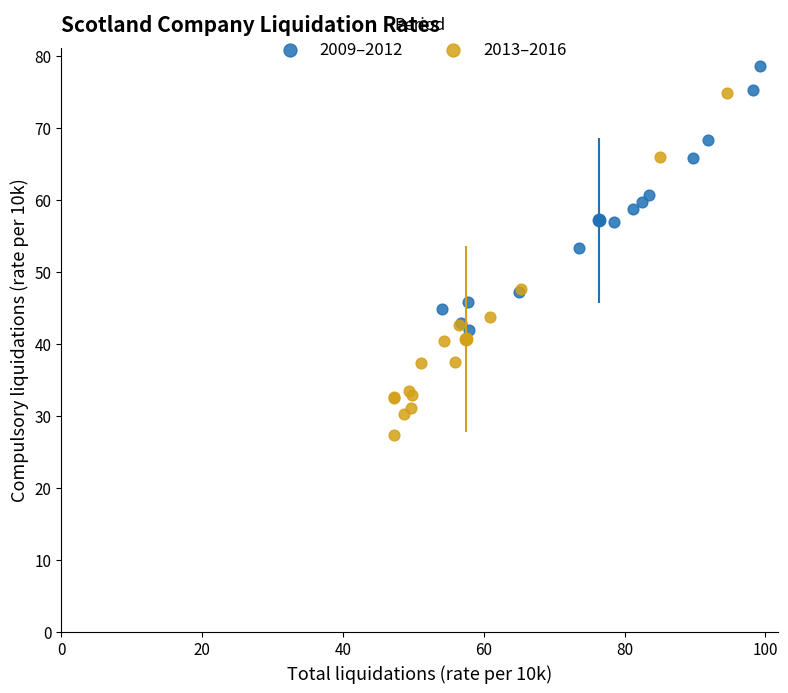

Which series reaches the minimum Y coordinate?

2013–2016